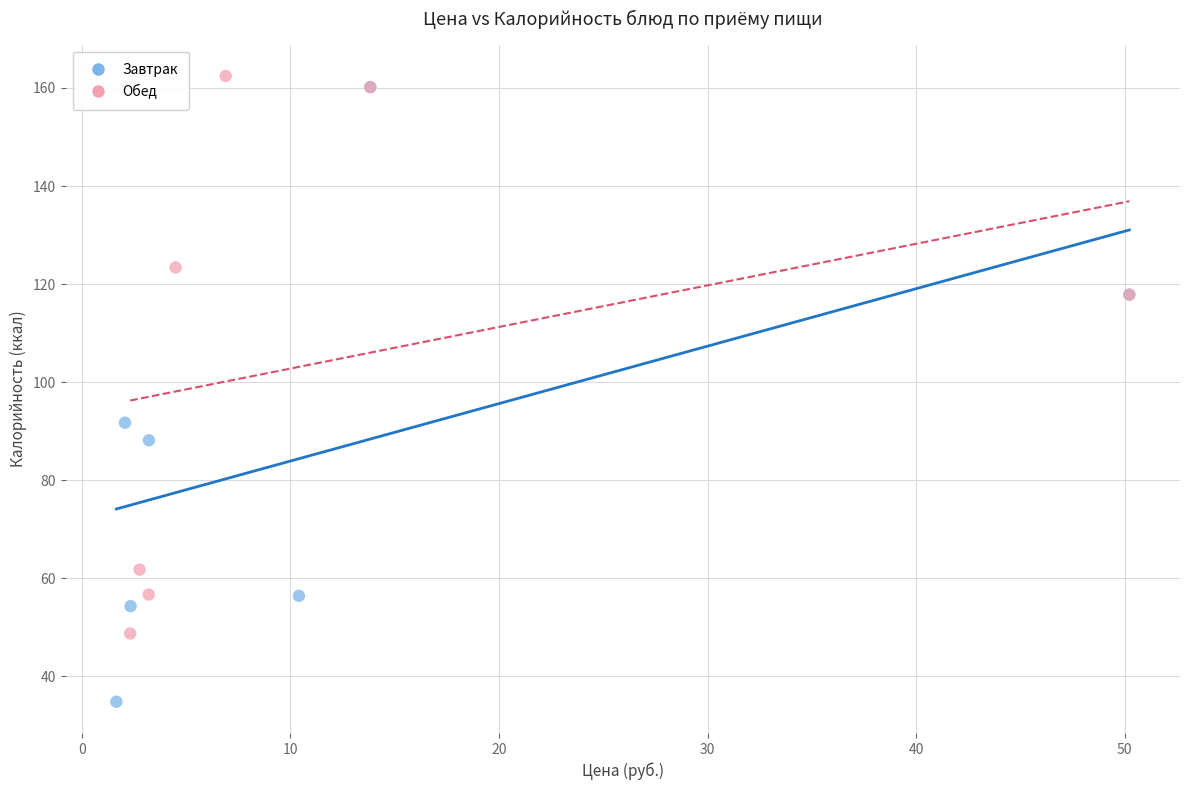

Which series reaches the minimum Y coordinate?

Завтрак